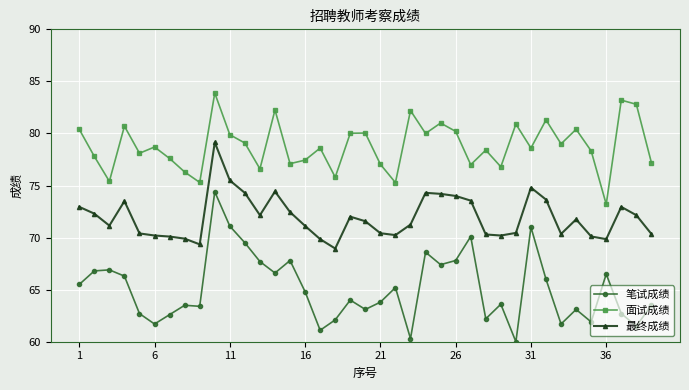

What is the smallest value displayed?

60.0